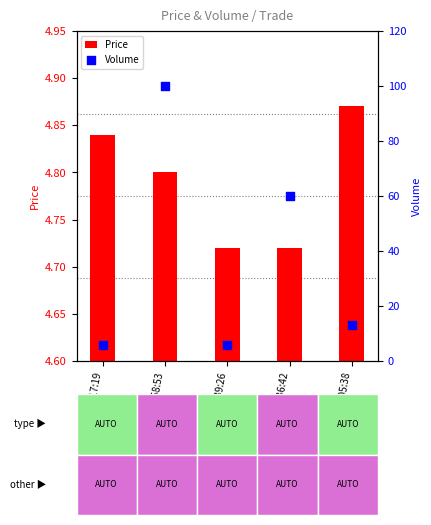

Which series has the largest Y range (max minus min)?

Volume